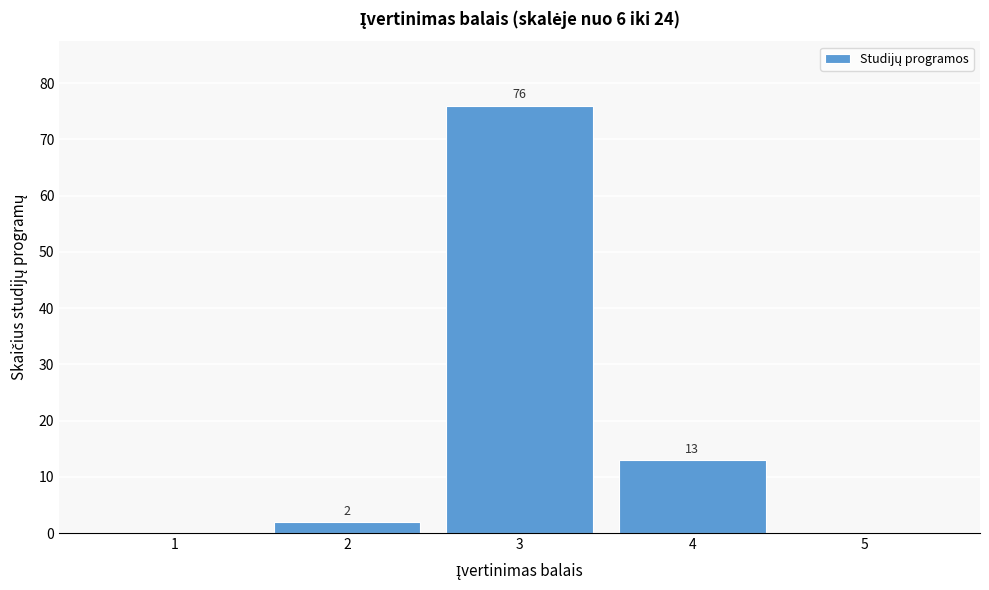

Which range on the x-axis has the tallest bar?

2.5 to 3.5